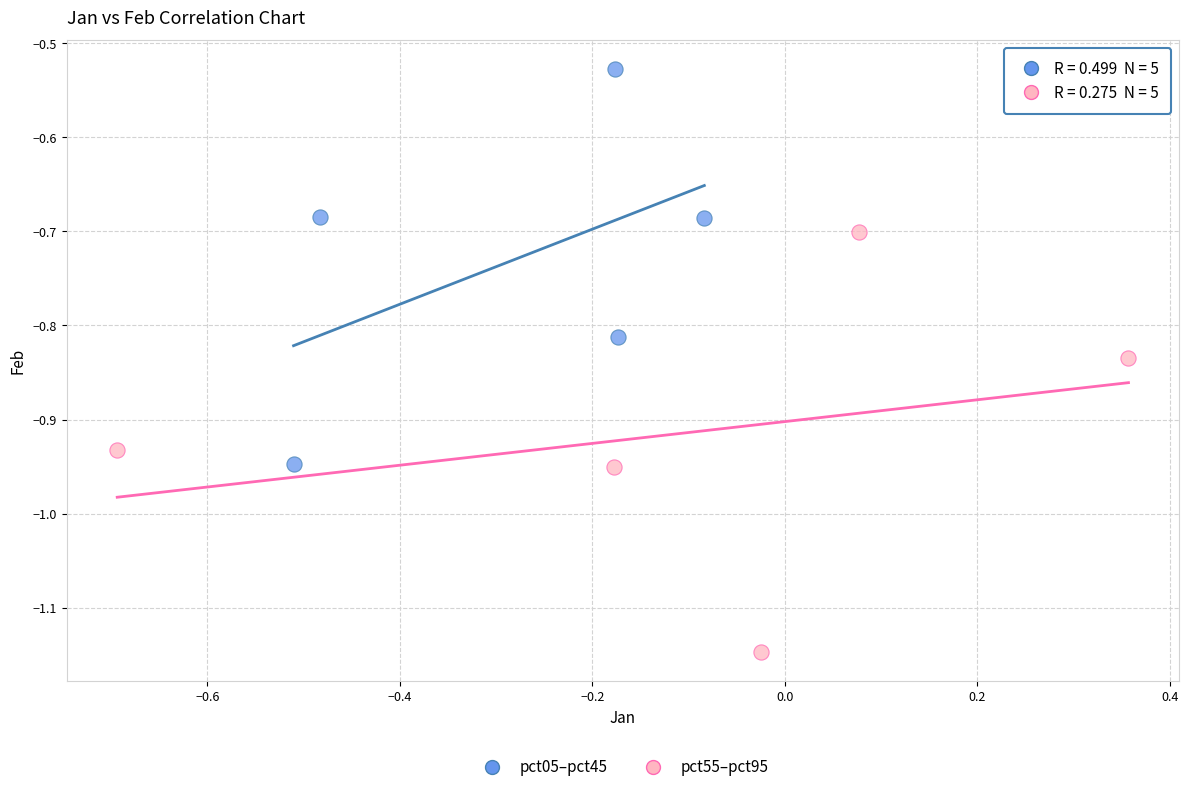

Which series reaches the minimum Y coordinate?

pct55–pct95